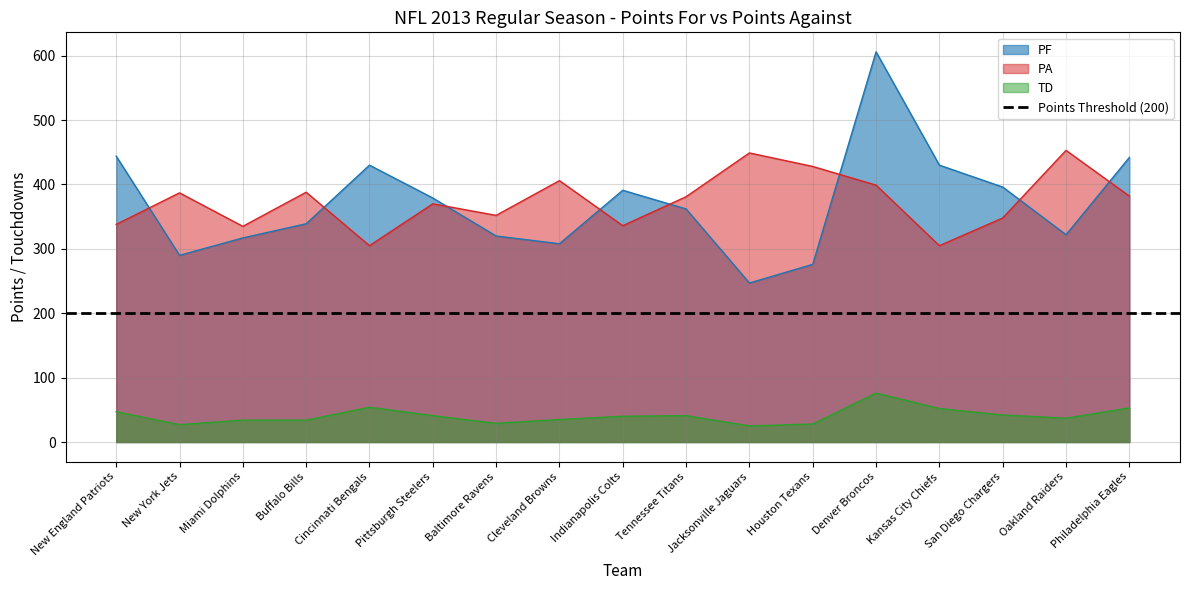

True or false: PA and TD cross at least once.

False